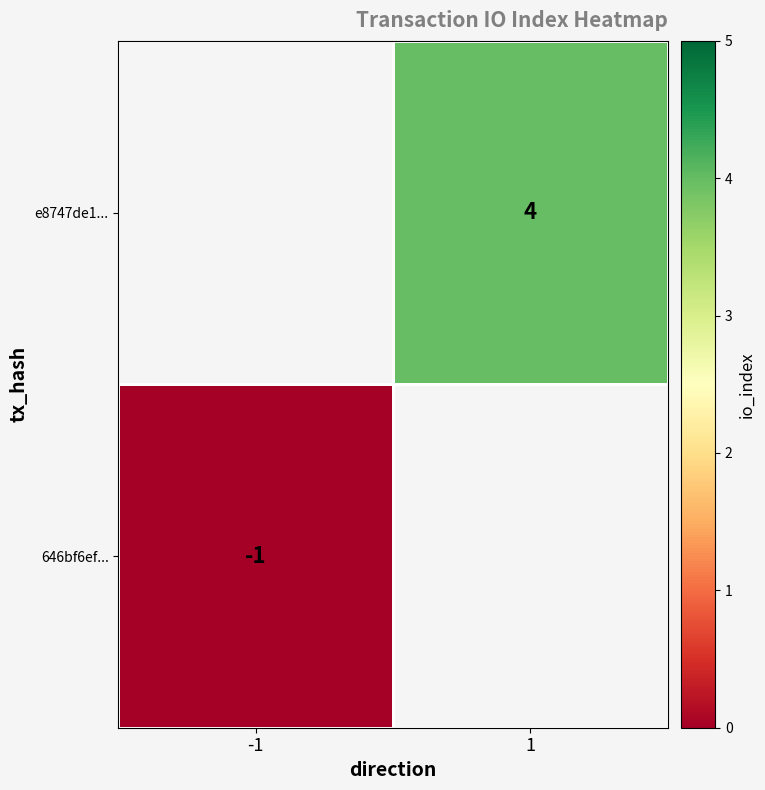

The value of 646bf6ef... at -1 is 0. True or false?

False